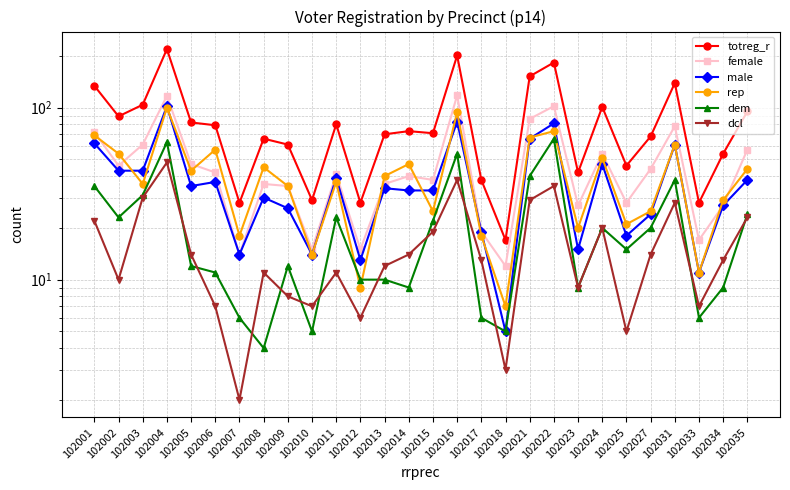

Between 102002 and 102004, which series saw the biggest shift?

totreg_r